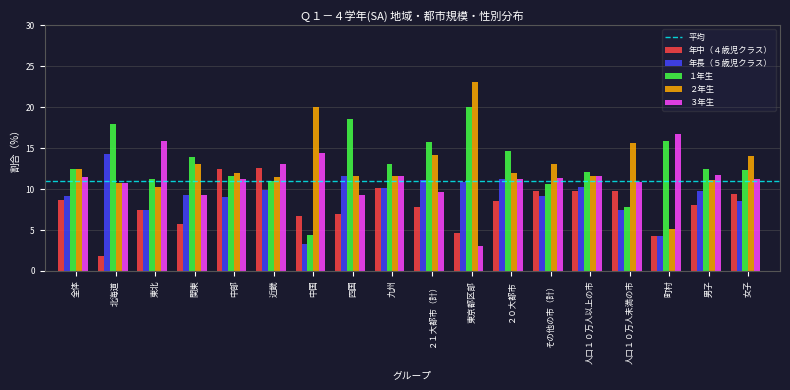

The value of 年長（５歳児クラス） at 中国 is 5.6. True or false?

False